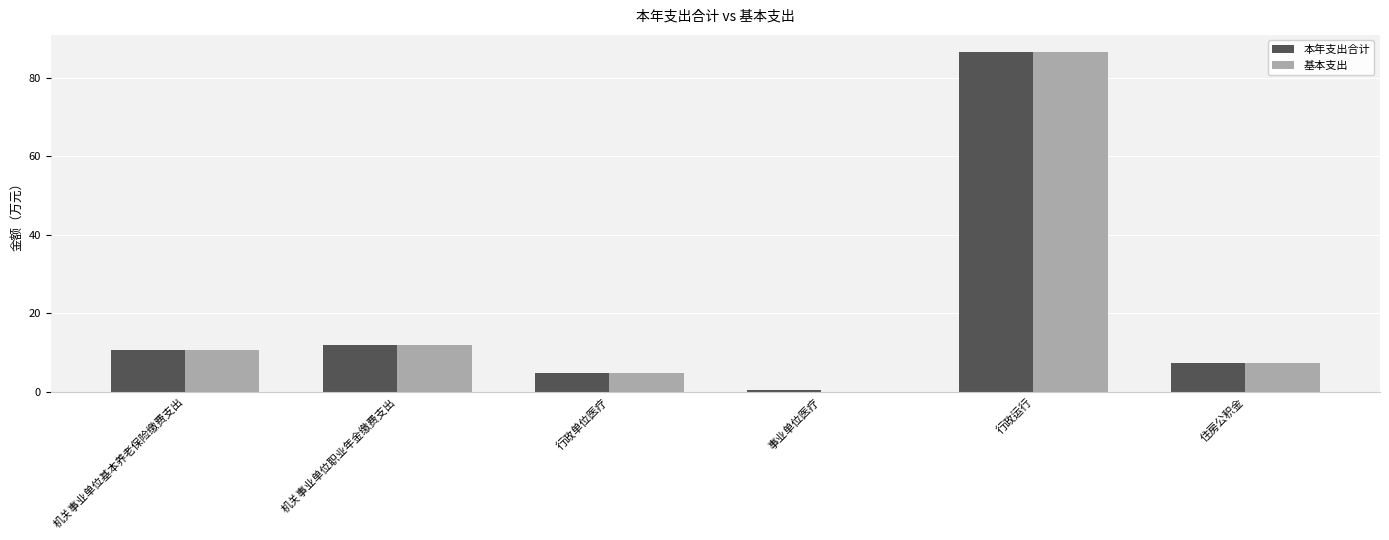

At which category is the sum across all series the highest?

行政运行